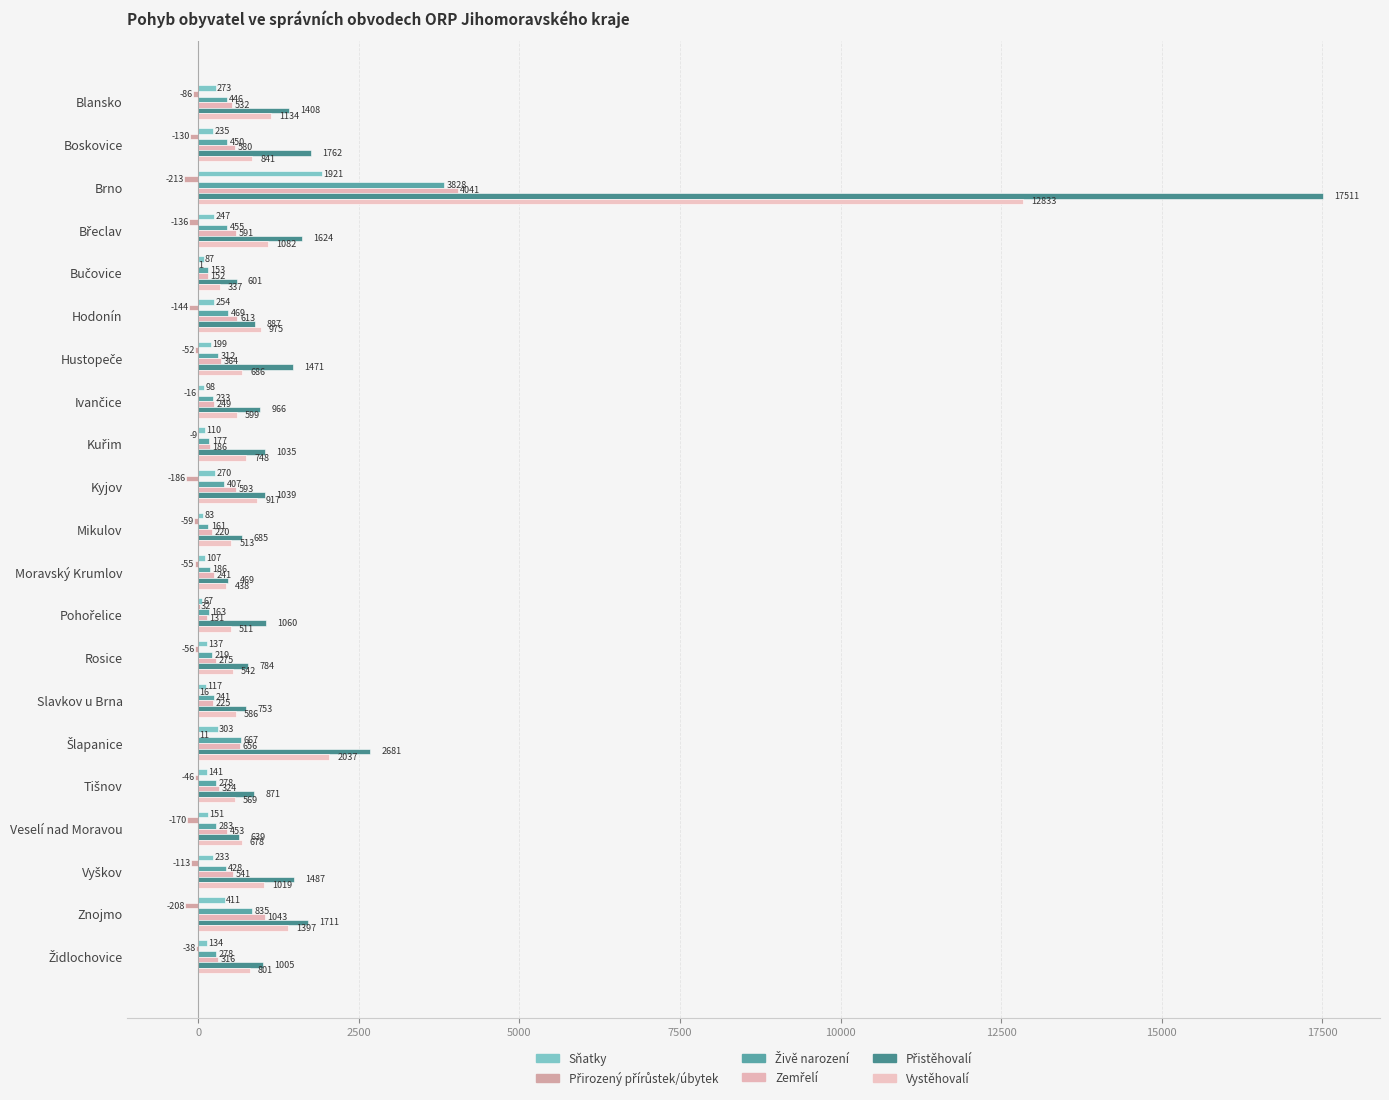

At how many categories does at least one series exceed 4444?

1